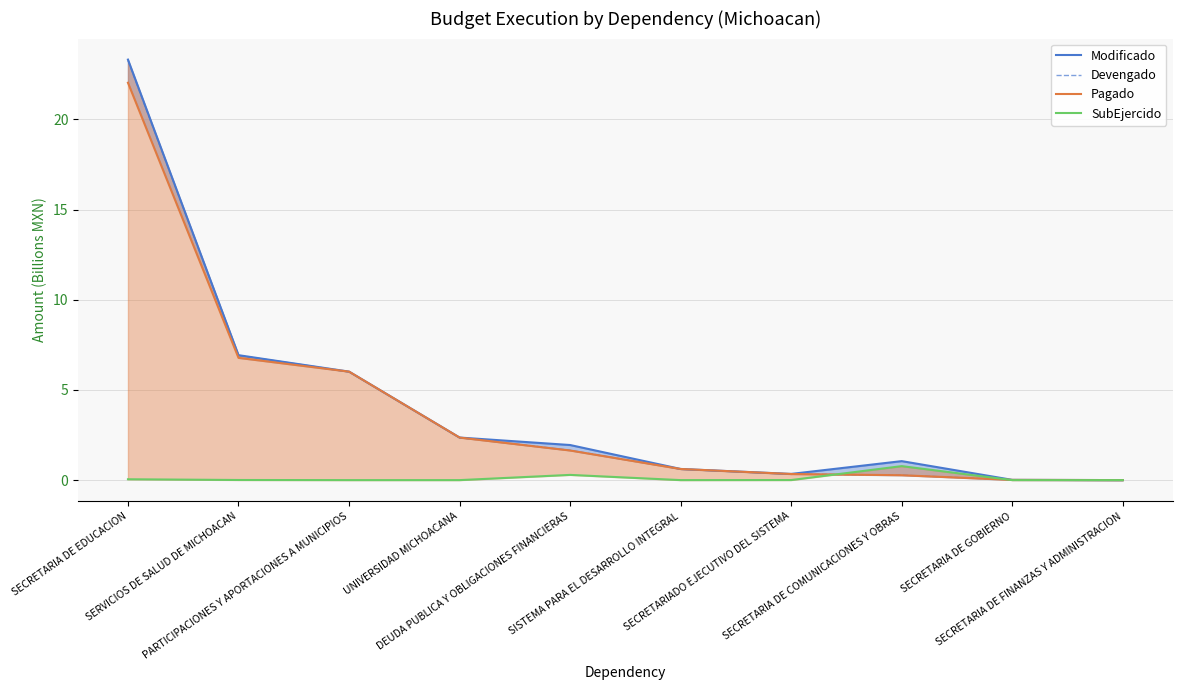

What is the label of the 10th point from the right?

SECRETARIA DE EDUCACION